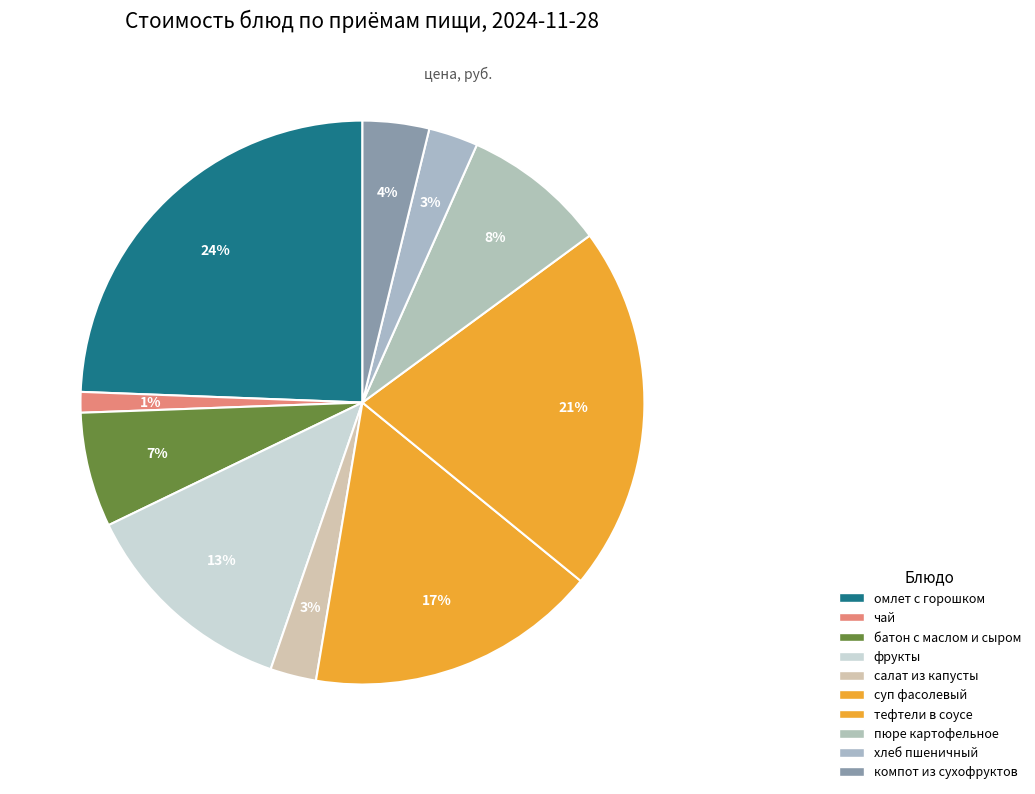

How many segments does this pie chart have?

10